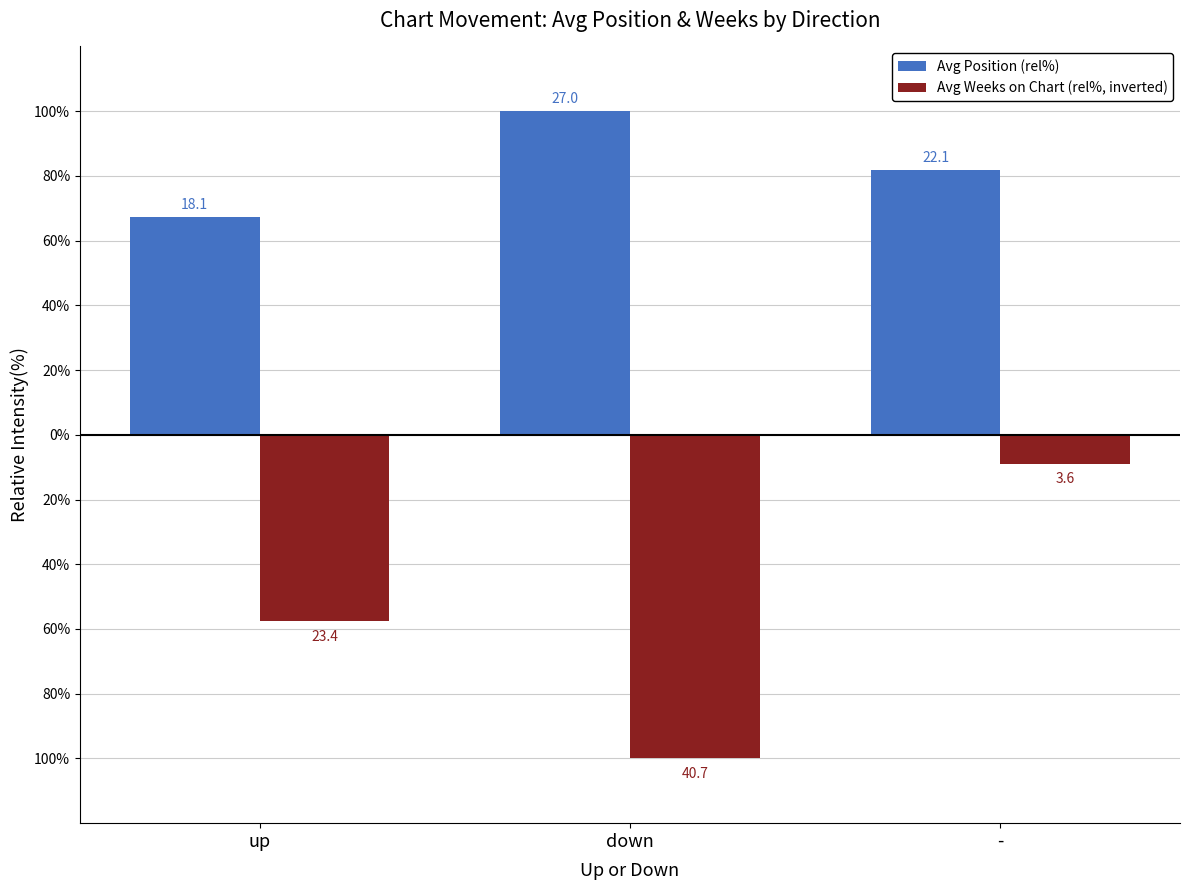

What are all the series names shown in the legend?

Avg Position (rel%), Avg Weeks on Chart (rel%, inverted)